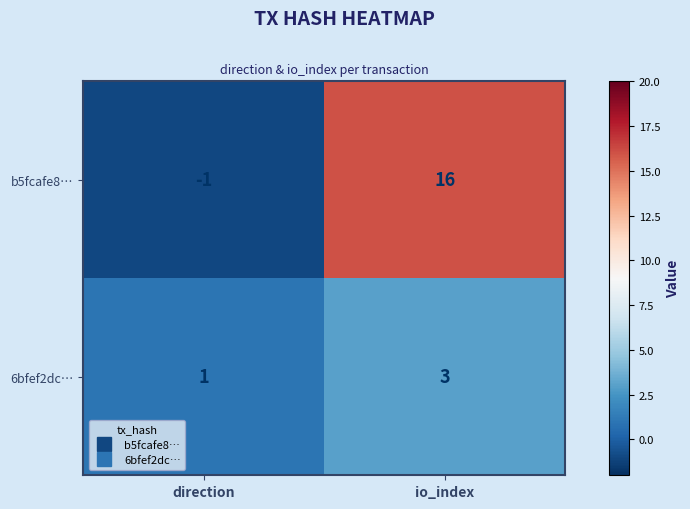

What is the maximum value shown in the chart?

16